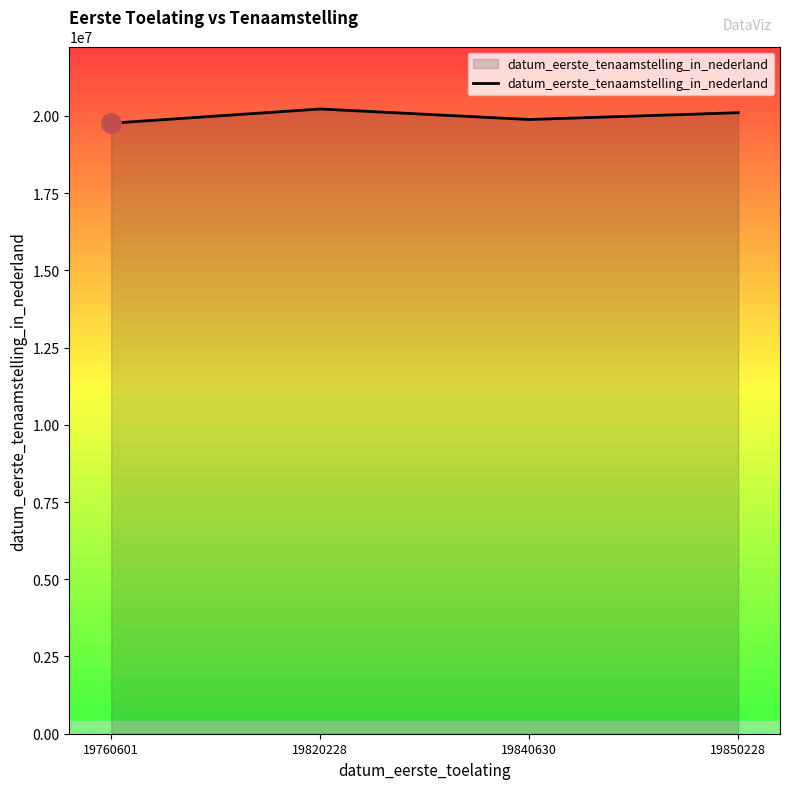

The value at 19760601 is 19760601. True or false?

True